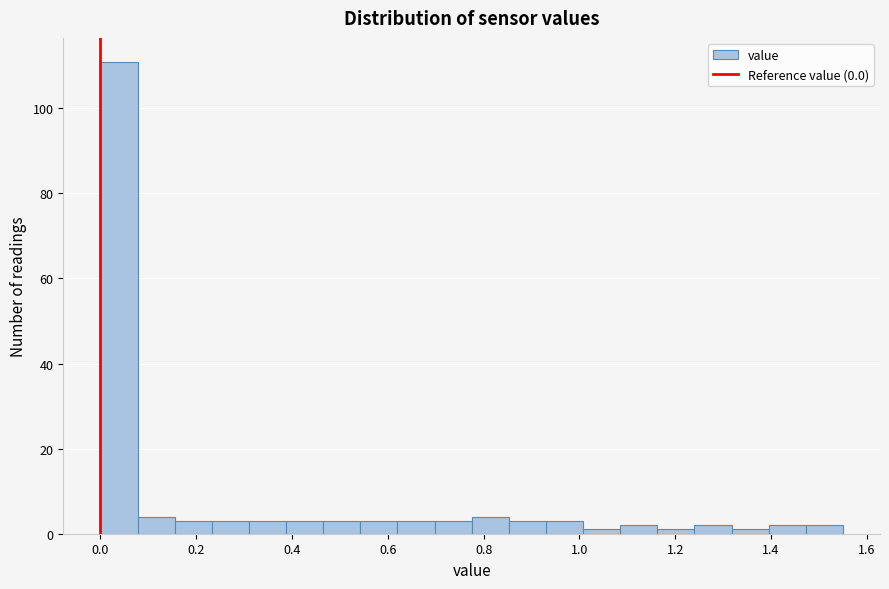

Around what value on the x-axis is the tallest bar? Give the approximate position of its centre, as read against the axis.

0.04